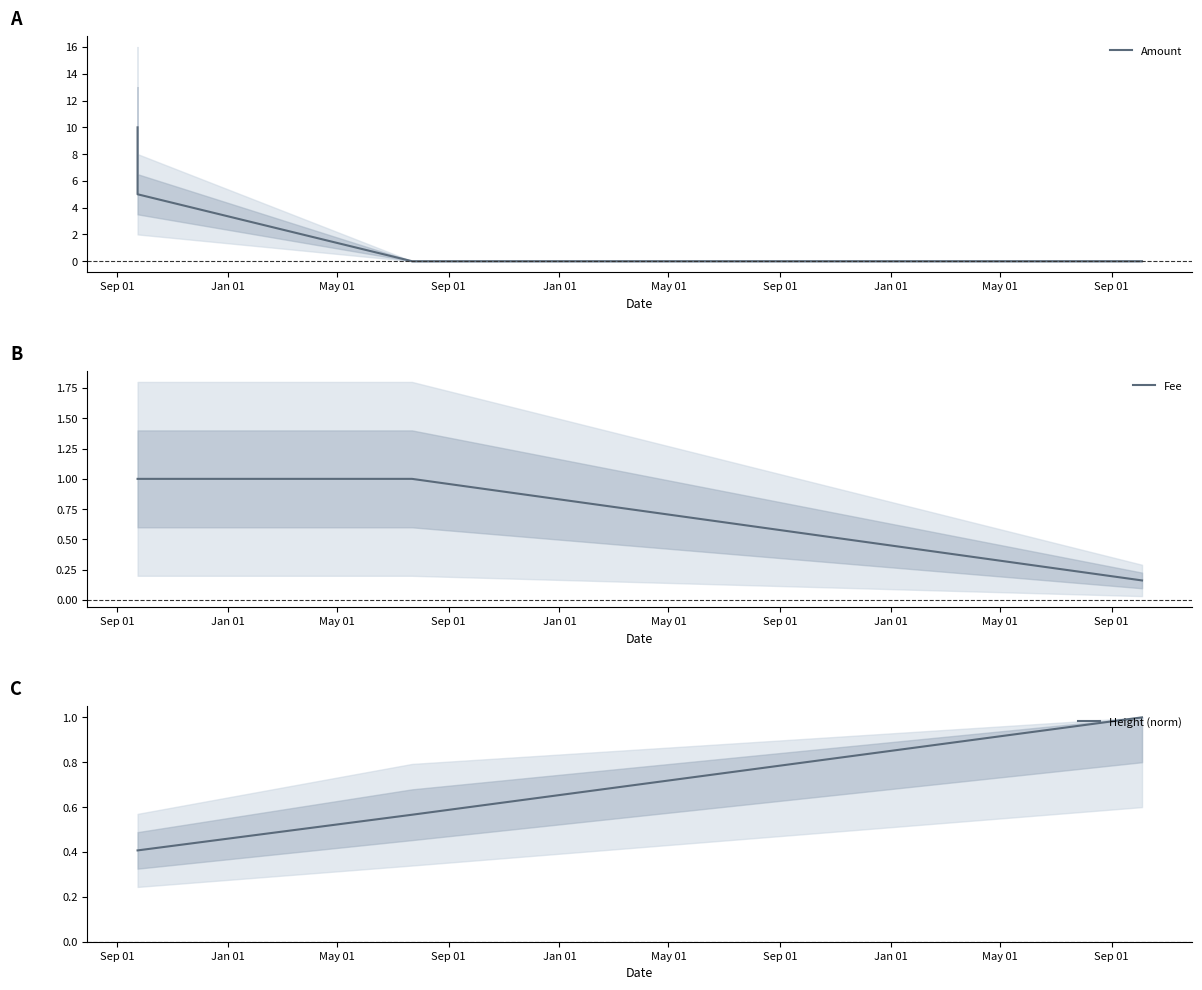

True or false: Amount has a value of 1.5 at Jan 01.

False